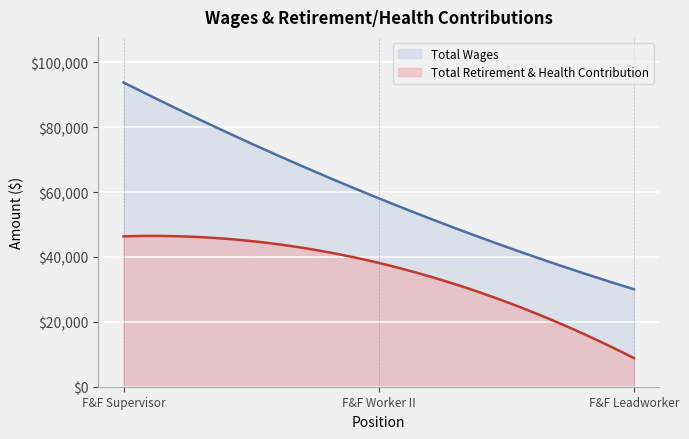

True or false: Total Retirement & Health Contribution has a value of 65304 at Fleet & Facilities Worker II.

False